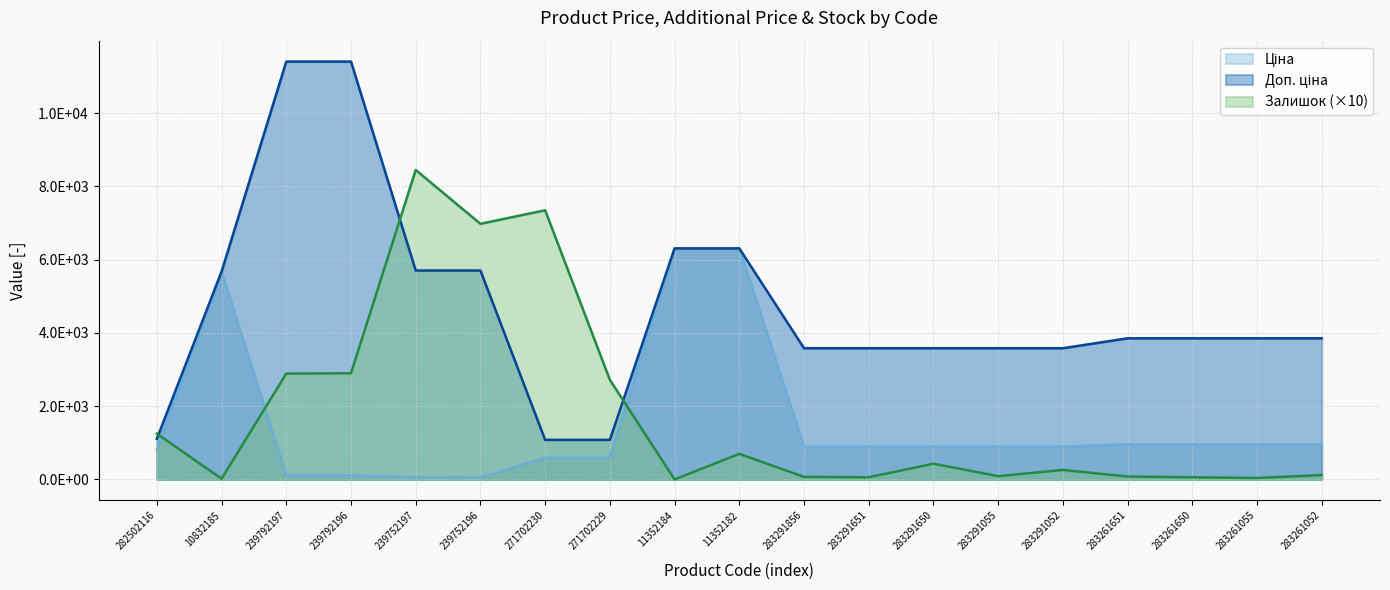

True or false: Залишок has a value of 128.8 at 283261651.

False